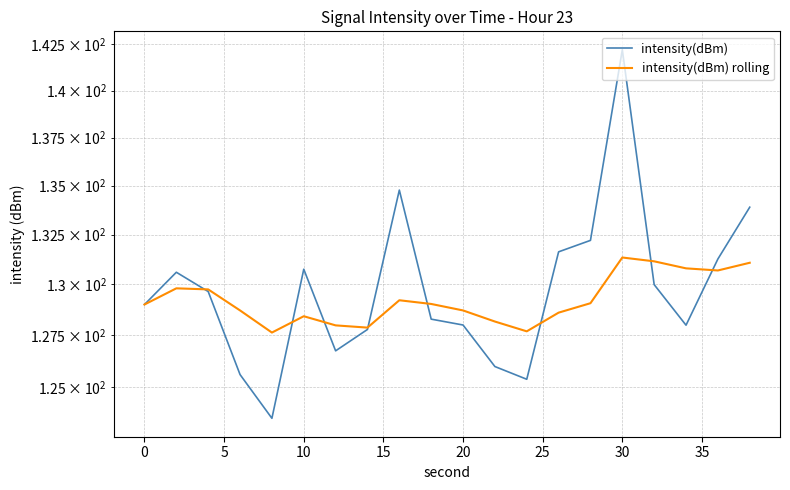

Which series ends up on top after the final intersection of intensity(dBm) rolling and intensity(dBm)?

intensity(dBm)